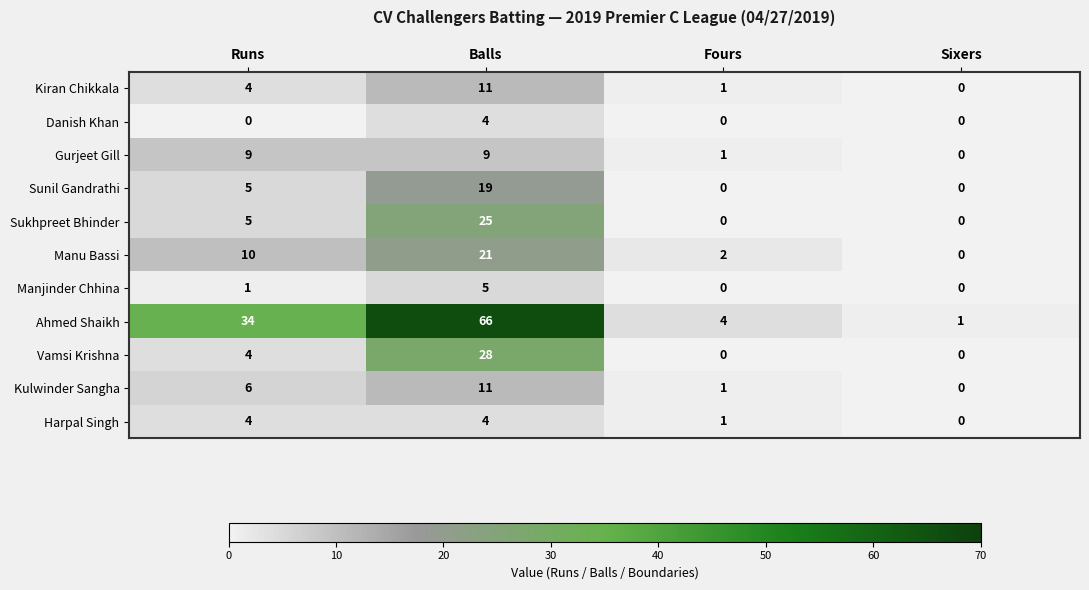

What is the greatest value displayed?

66